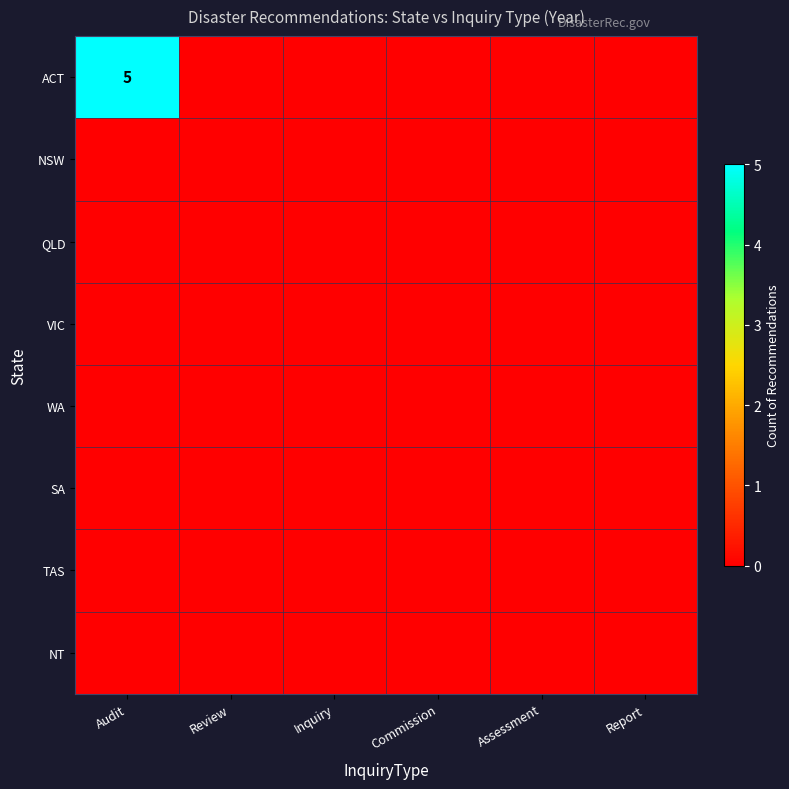

At which label is ACT closest to 2?

Review